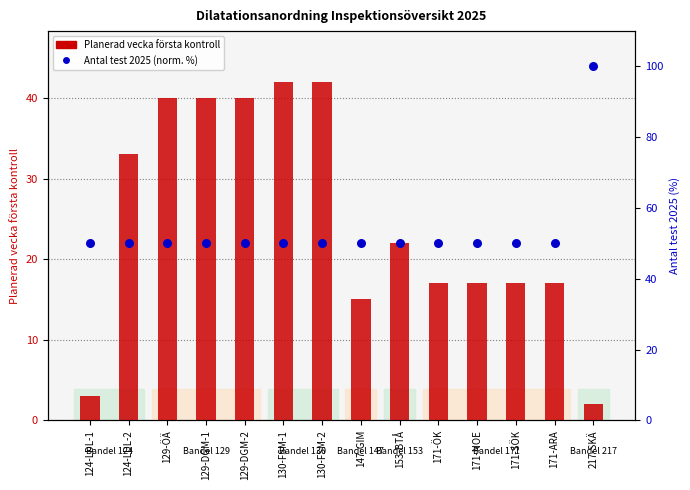

Which series reaches the minimum Y coordinate?

Planerad vecka första kontroll